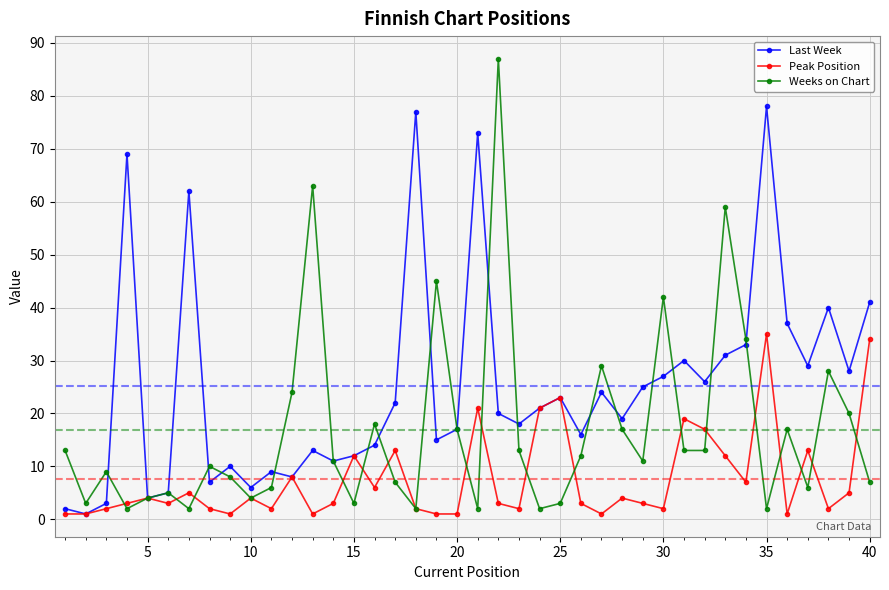

True or false: Weeks on Chart has more than 0 points higher than both neighbors.

True